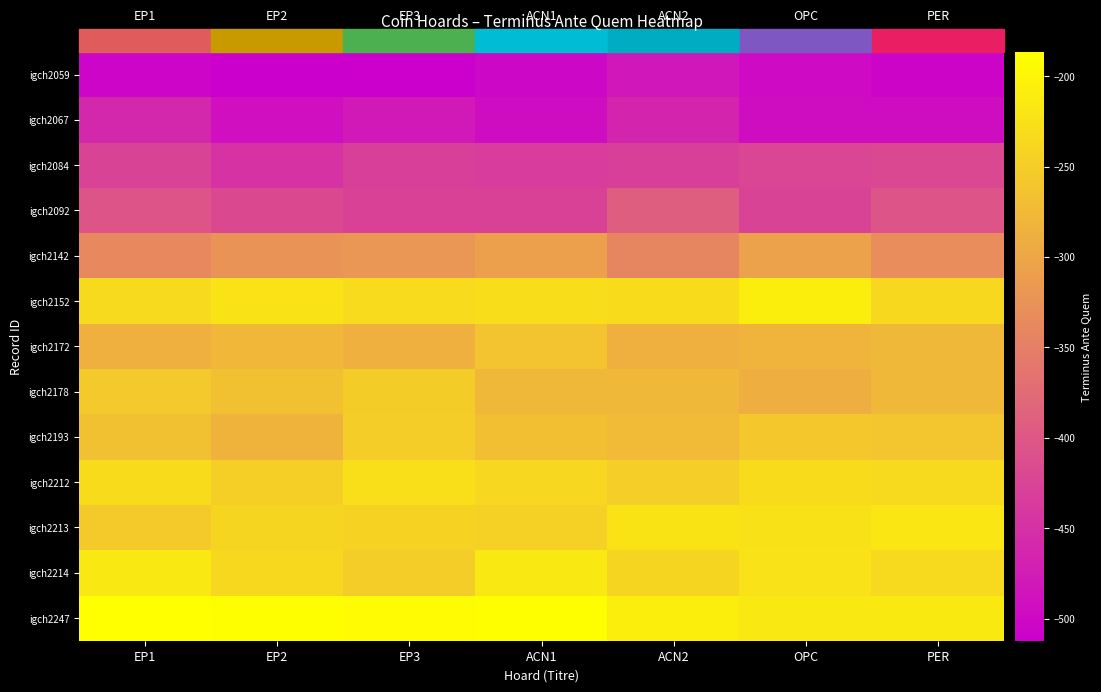

What is the total value across all series at EP2?

-4157.8